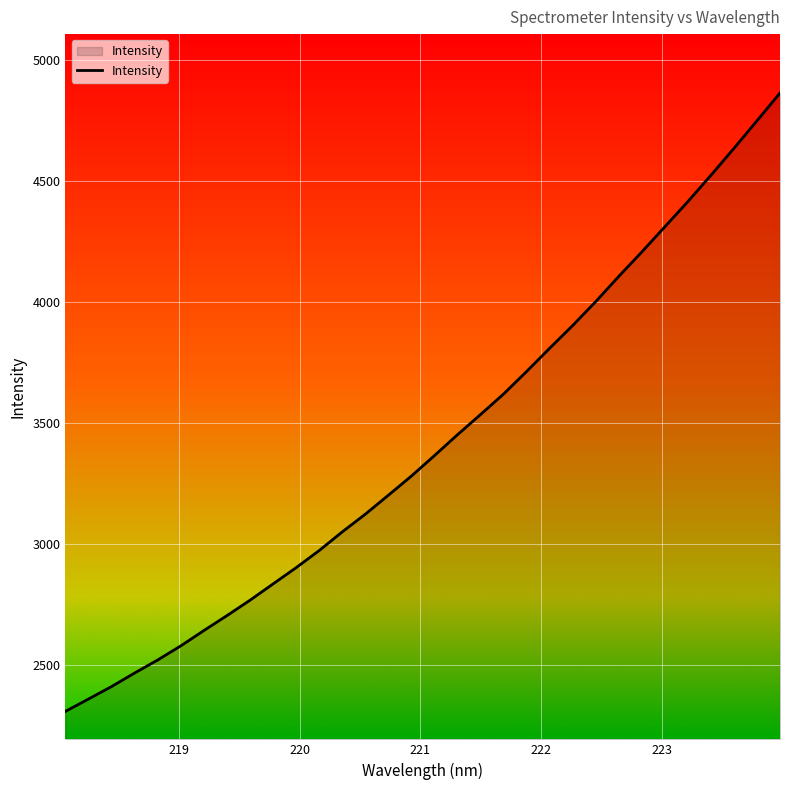

What is the smallest value displayed?

2310.4